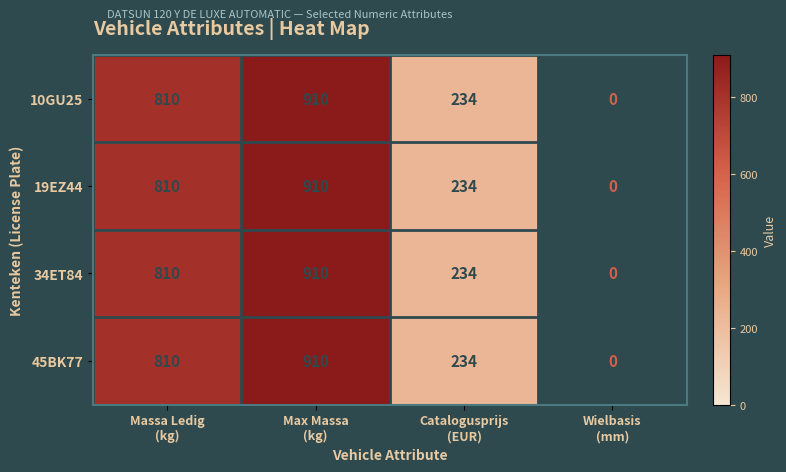

List the series in order of their peak value, highest first.

10GU25, 19EZ44, 34ET84, 45BK77